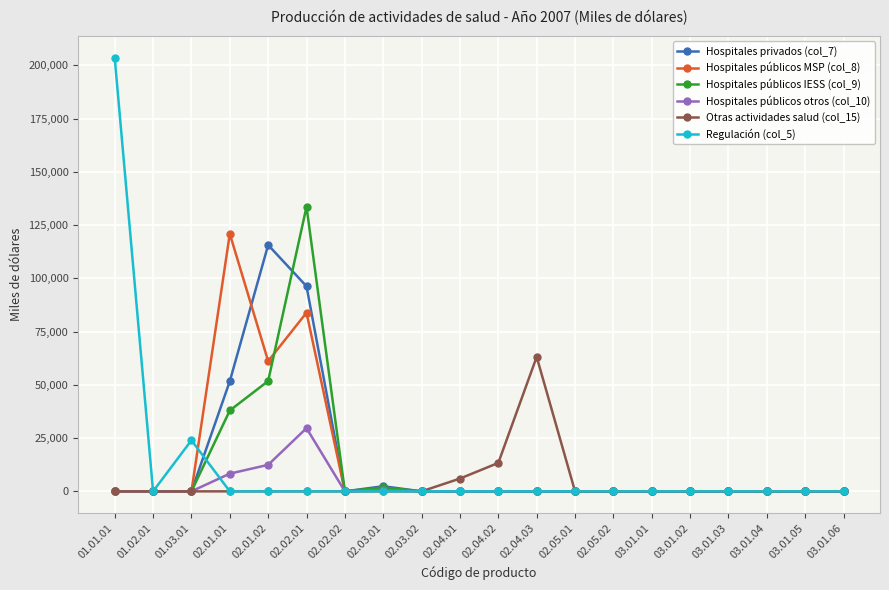

The Hospitales públicos IESS (col_9) series shows 93215 at 02.05.01. True or false?

False